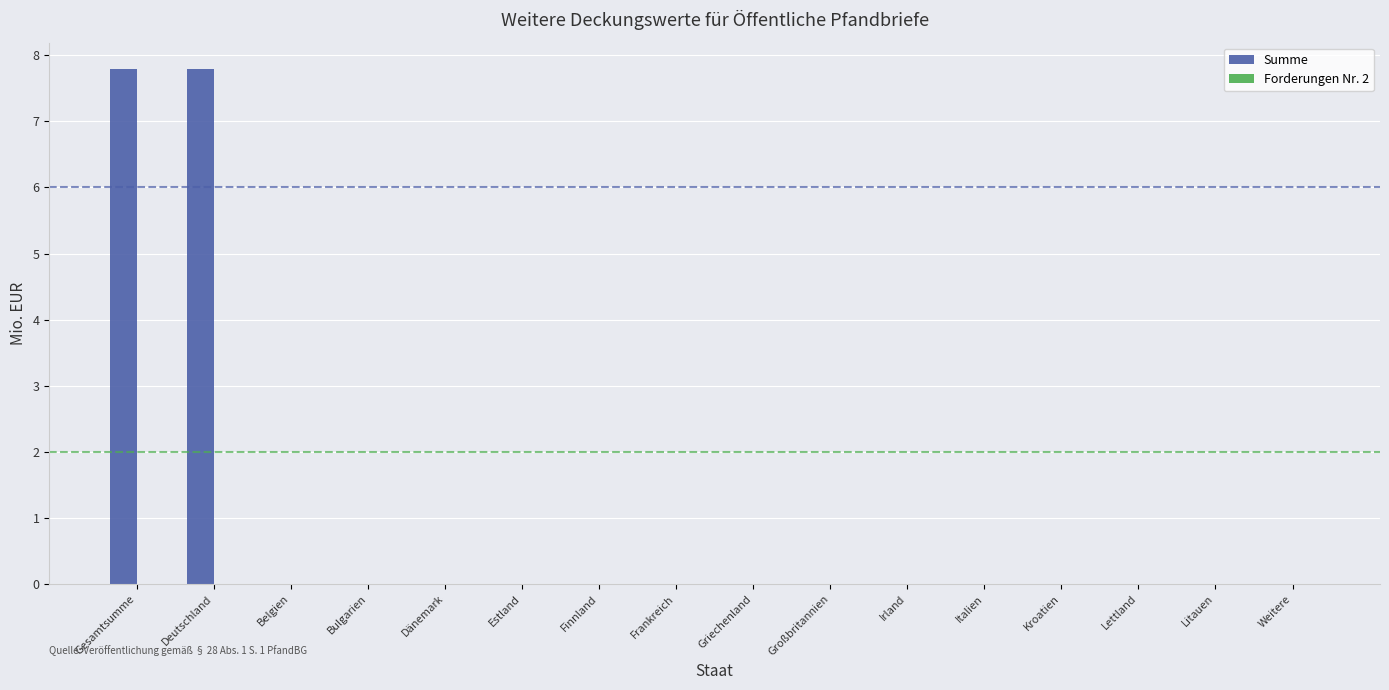

The value at Frankreich is 2.7. True or false?

False